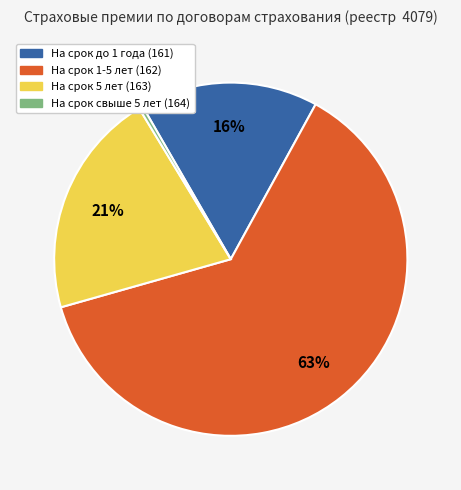

To the nearest percent, what is the combined percentage of На срок свыше 5 лет (164) and На срок 5 лет (163)?

21%